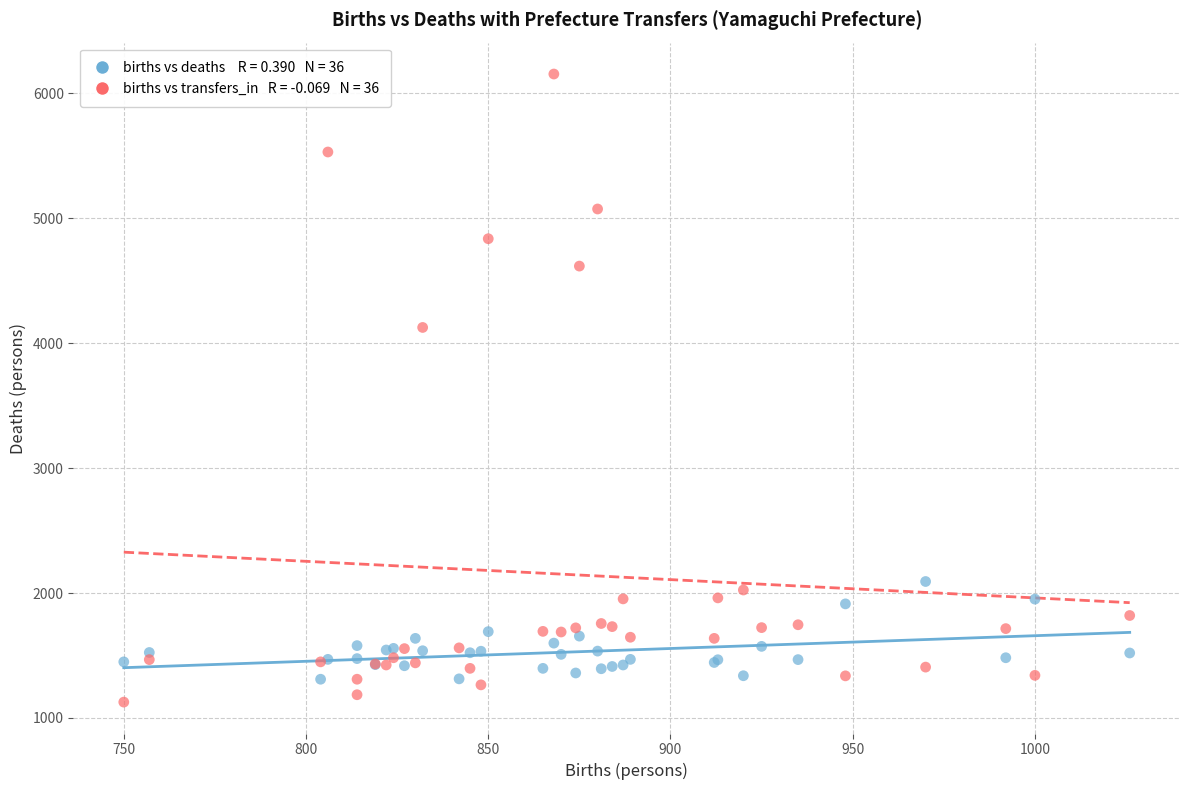

Across all series, what Y value is closest to 3640?

4125